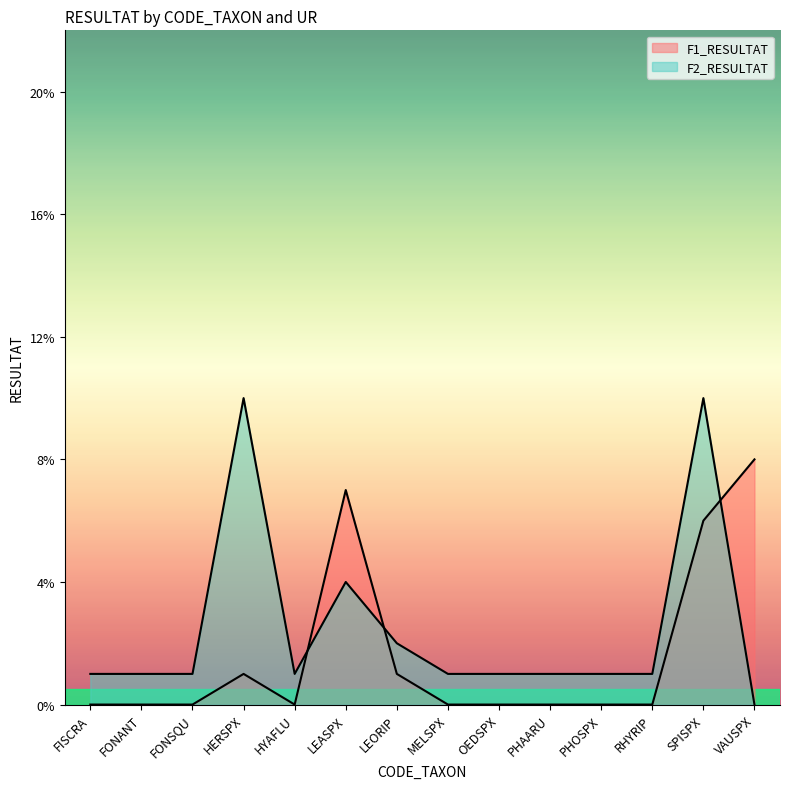

Does the chart display data point markers on the line(s)?

No